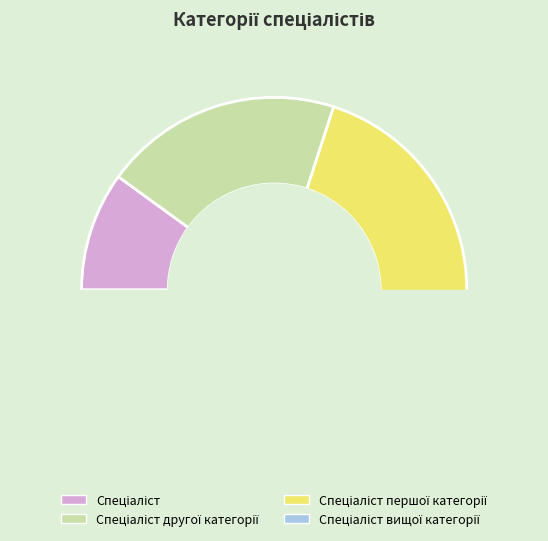

Which slice is the smallest?

Спеціаліст